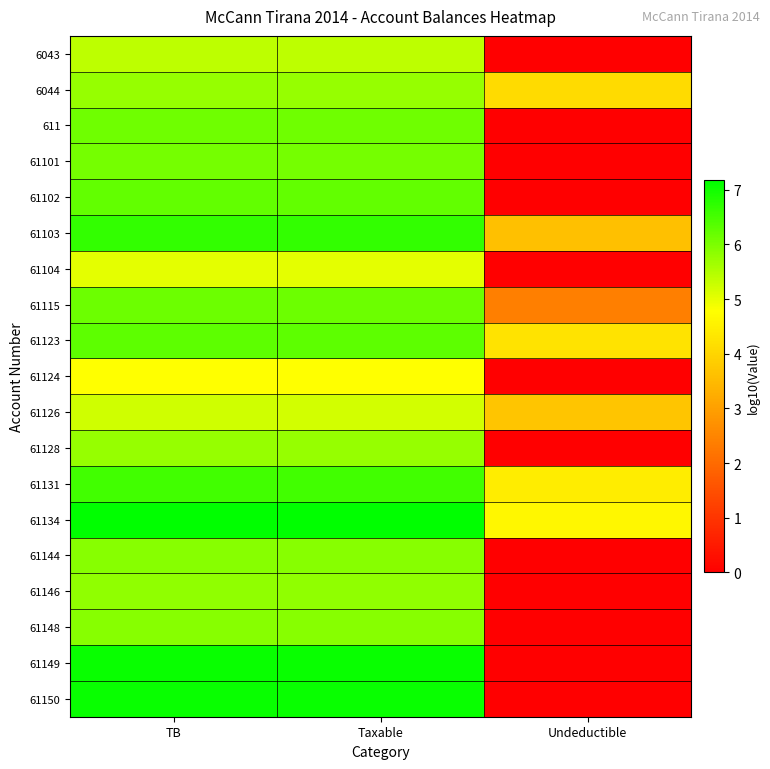

Which category has the highest value across all series?

TB